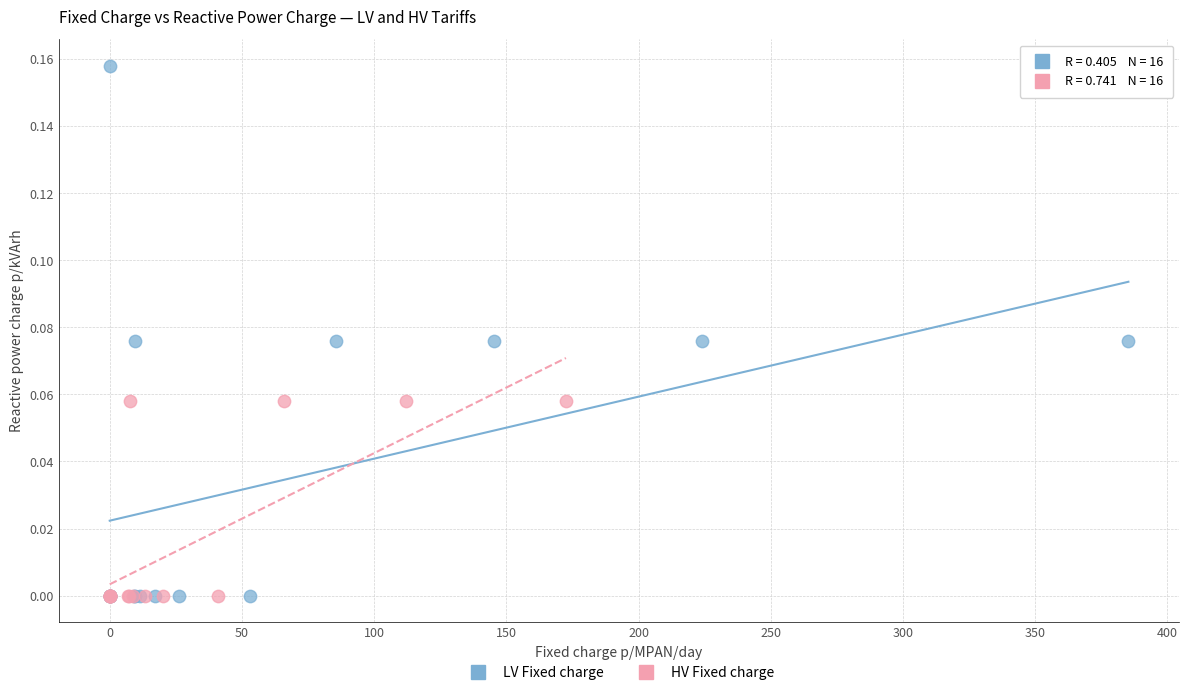

Which series contains the highest Y value?

LV Fixed charge